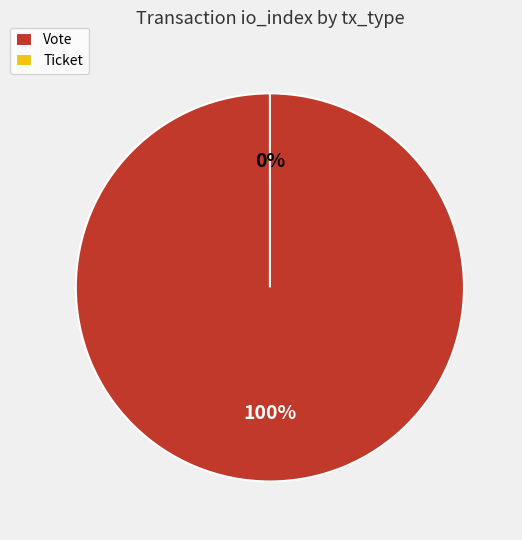

What is the change in value from Vote to Ticket?

-1